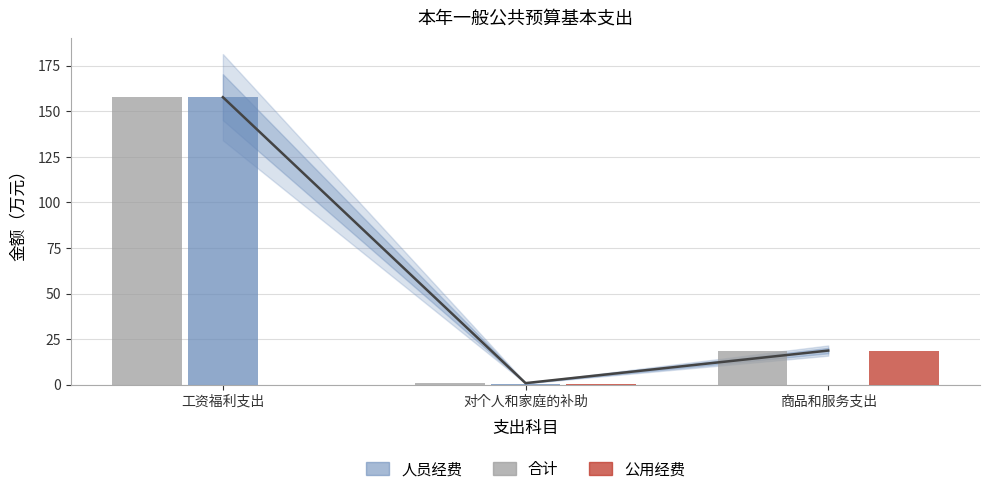

Reading left to right, transcribe all the data shown in this chart.

合计: 157.7	0.8	18.7
人员经费: 157.7	0.5	0.0
公用经费: 0.0	0.3	18.7